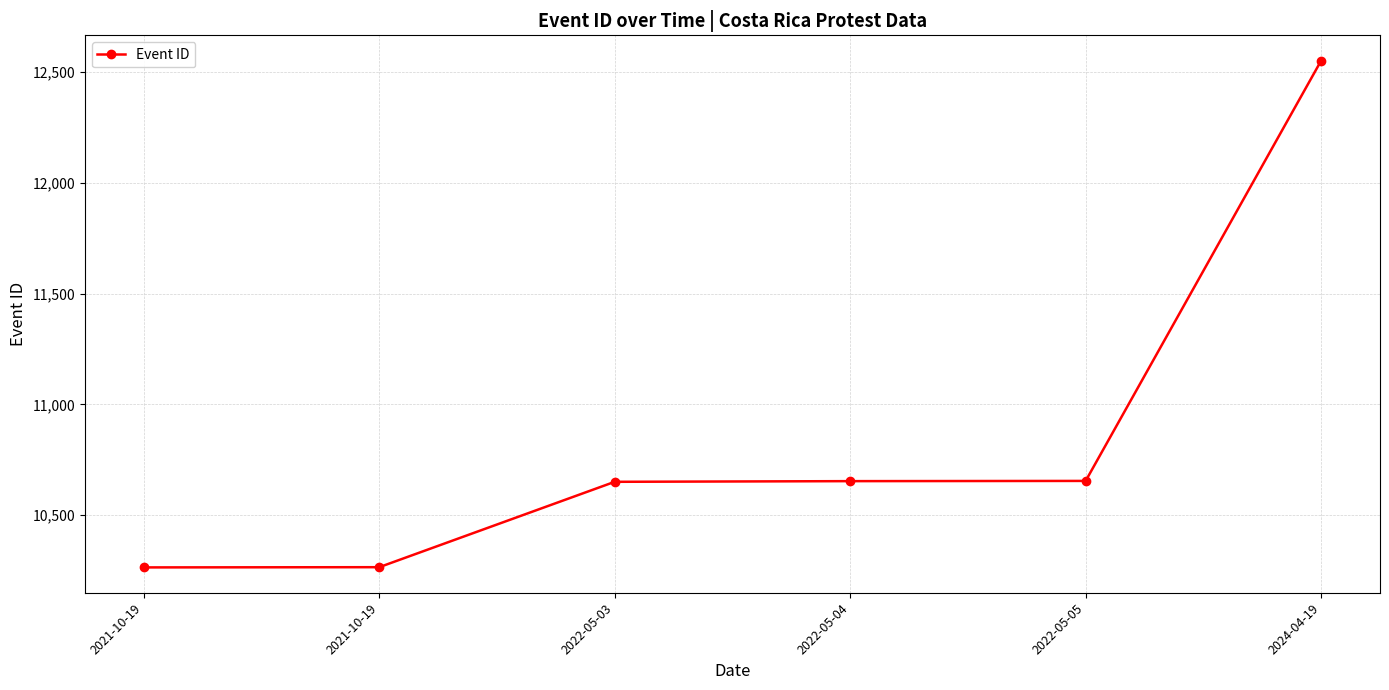

True or false: the data shows 16749 at 2022-05-03.

False